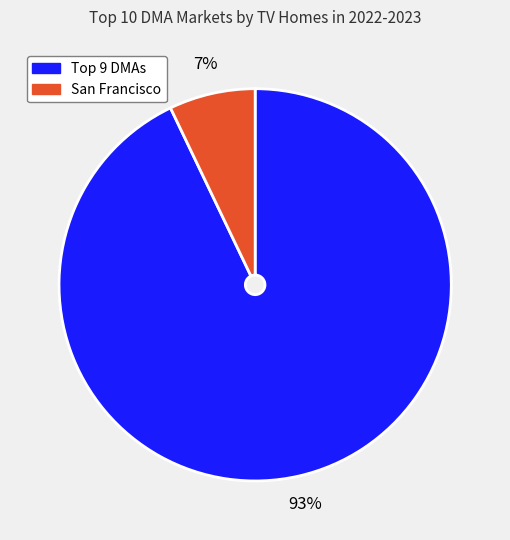

Does any single category account for the majority?

Yes